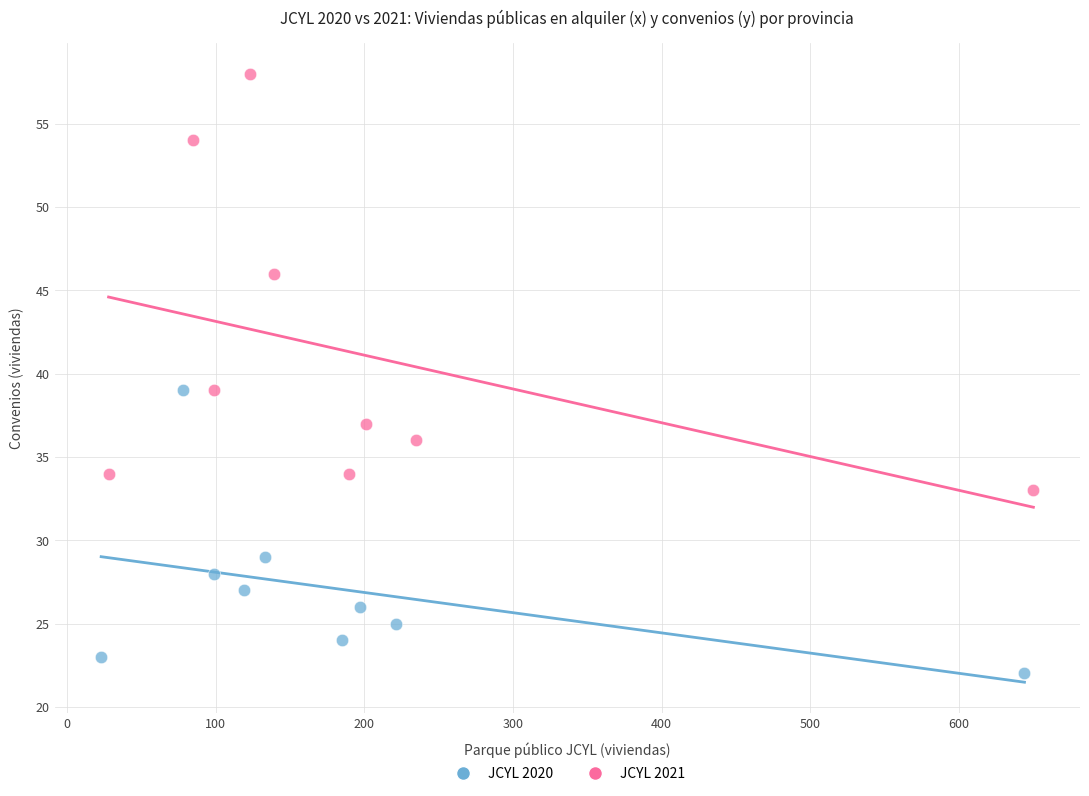

Which series contains the lowest Y value?

JCYL 2020